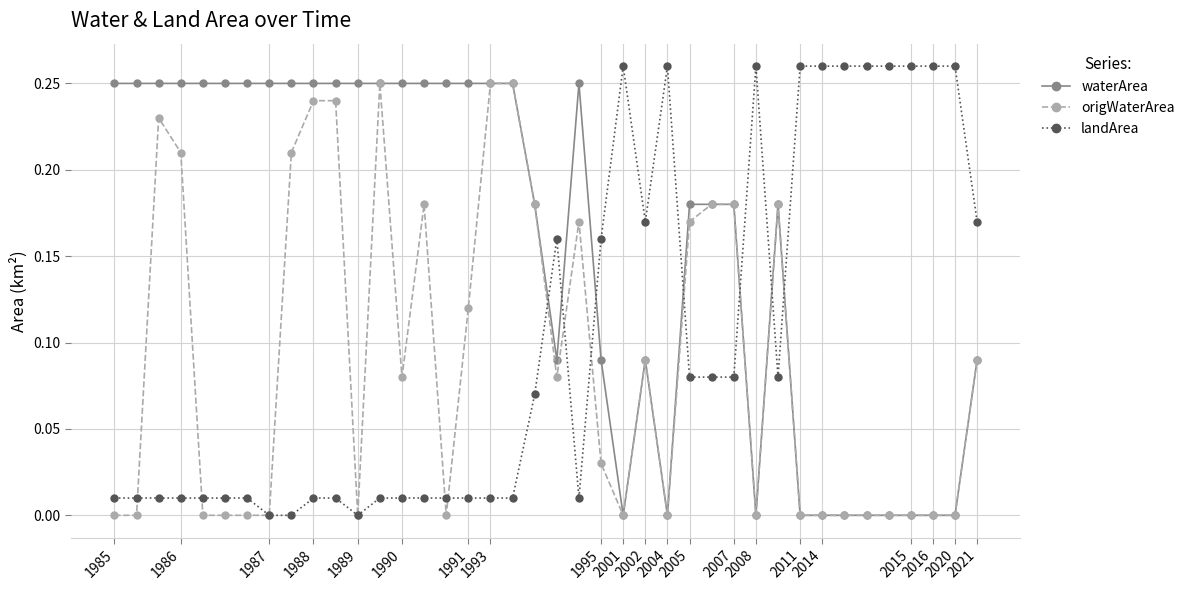

List the series in order of their overall mean, highest first.

waterArea, landArea, origWaterArea